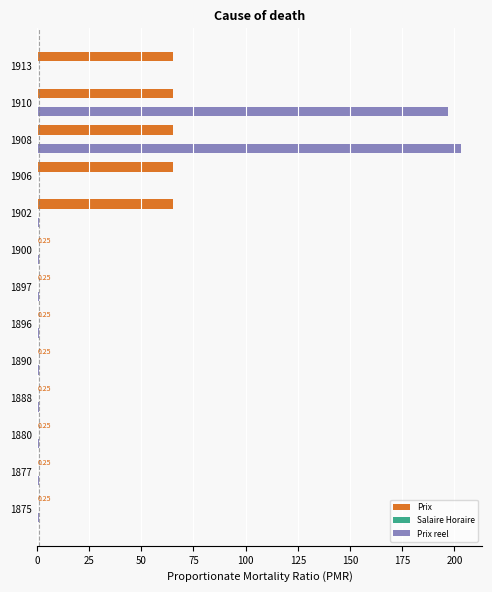

Between 1890 and 1902, which series saw the biggest shift?

Prix